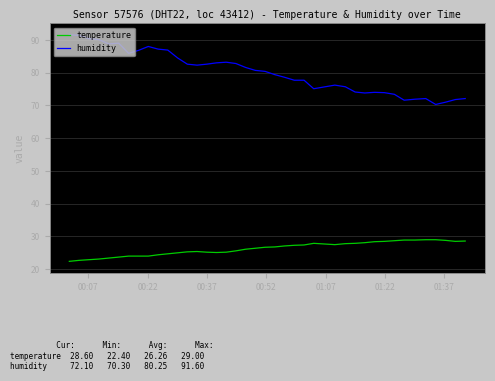

Which series has the largest range (max minus min)?

humidity